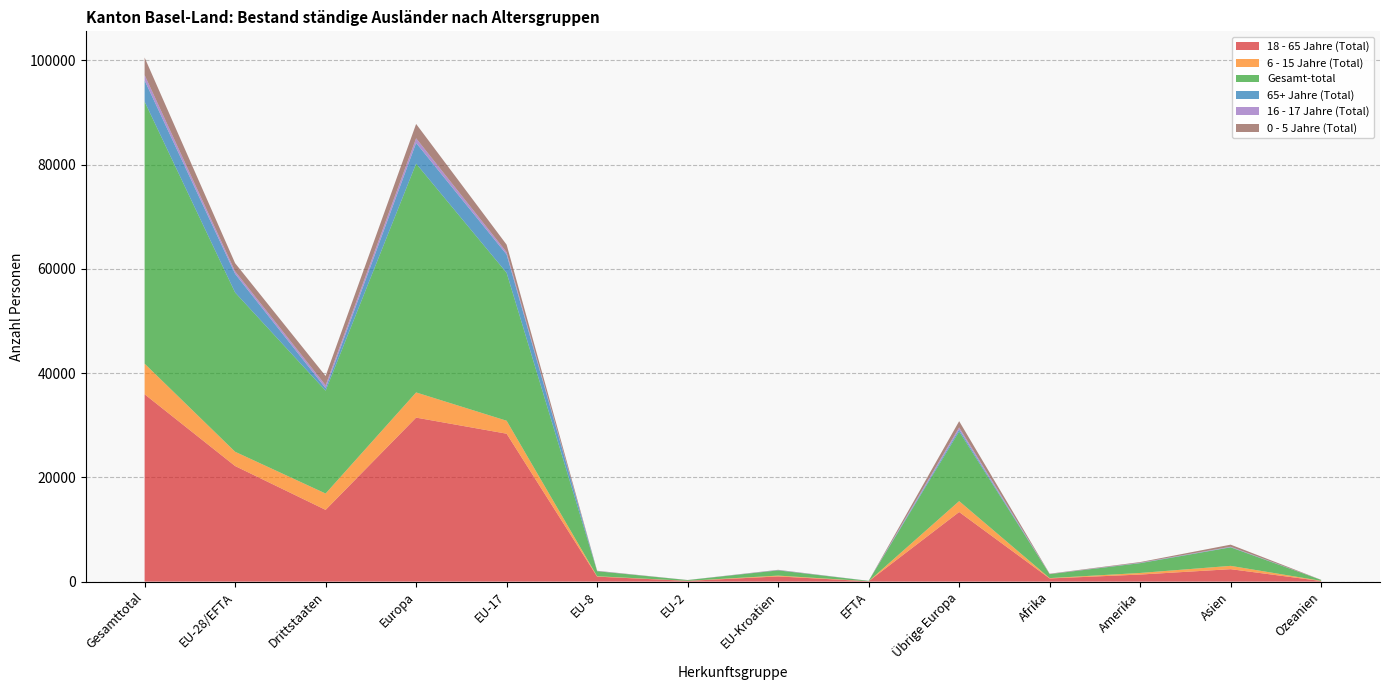

Reading left to right, transcribe all the data shown in this chart.

18 - 65 Jahre (Total): 35940	22175	13765	31461	28376	957	145	996	69	13354	610	1358	2388	114
6 - 15 Jahre (Total): 5873	2738	3135	4830	2486	75	10	160	7	2092	64	305	637	37
Gesamt-total: 50266	30543	19723	43897	28376	957	145	996	69	13354	760	1876	3547	173
65+ Jahre (Total): 4072	3584	488	3969	3511	25	2	38	8	385	8	41	52	2
16 - 17 Jahre (Total): 1027	484	543	885	441	16	3	23	1	401	19	51	67	4
0 - 5 Jahre (Total): 3354	1562	1792	2752	1445	53	9	53	2	1190	59	121	403	16